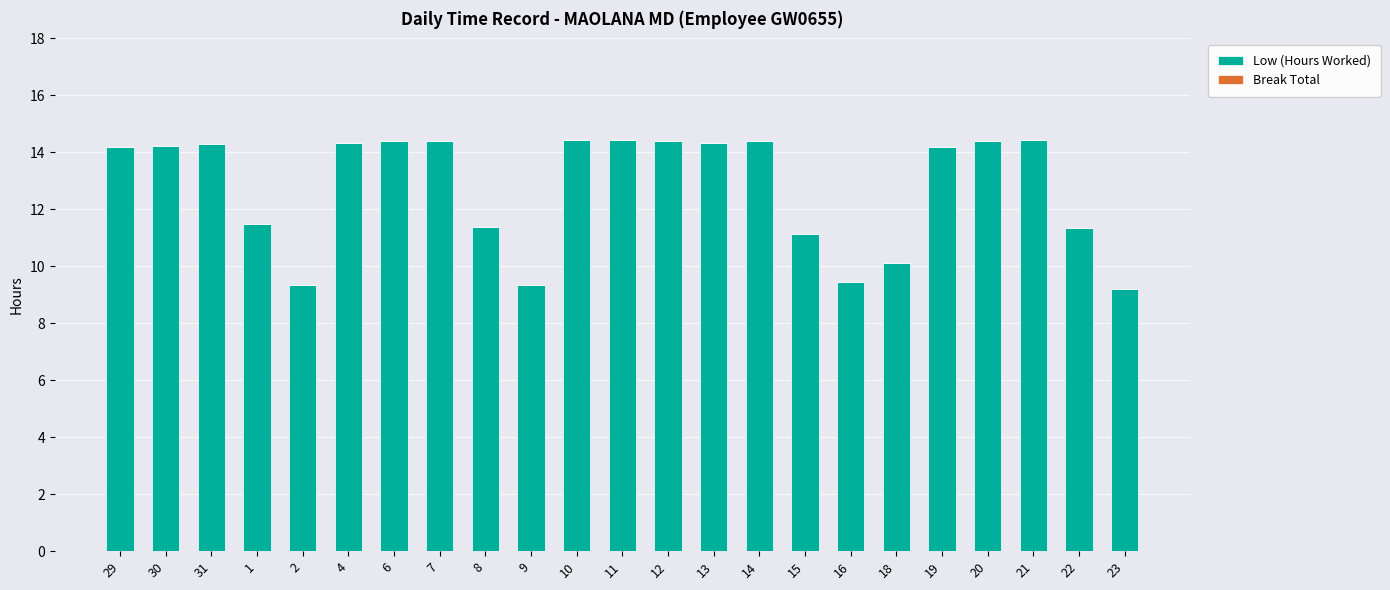

At which label does the data first exceed 14?

29